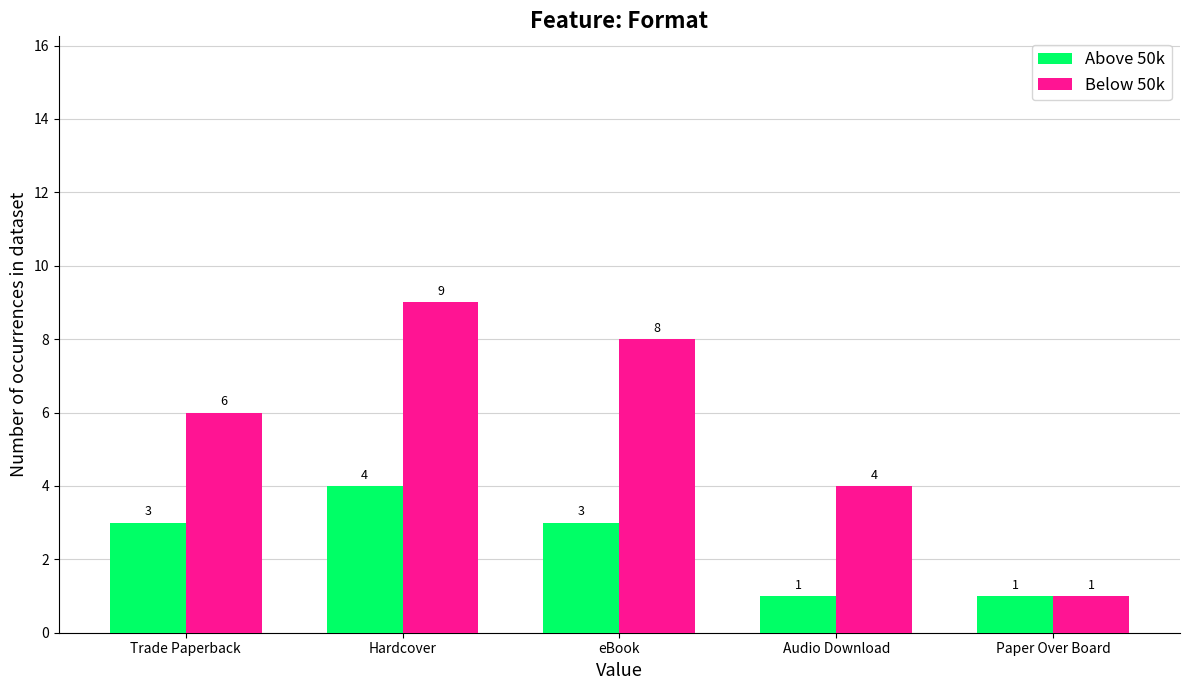

How many data points in Below 50k are less than 6?

2